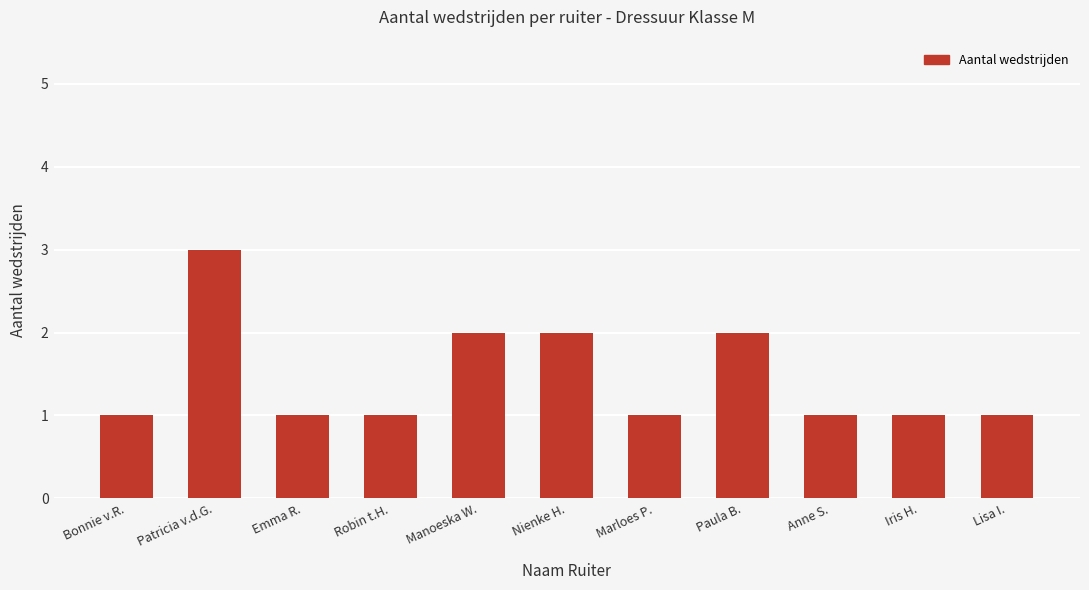

The chart shows a value of 2 at Patricia v.d.G.. True or false?

False